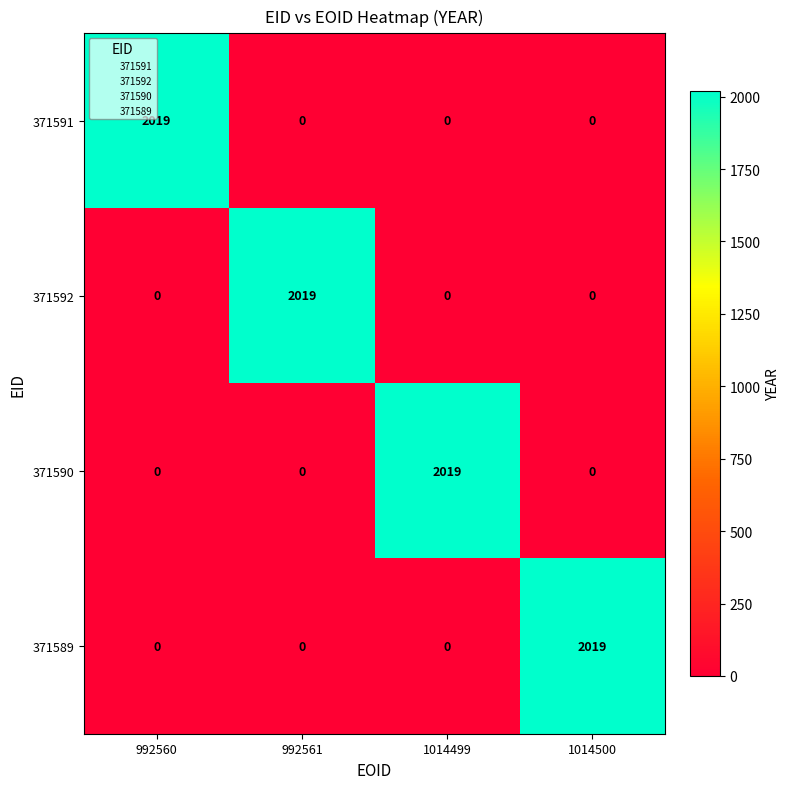

Reading left to right, transcribe all the data shown in this chart.

371591: 992560=2019	992561=0	1014499=0	1014500=0
371592: 992560=0	992561=2019	1014499=0	1014500=0
371590: 992560=0	992561=0	1014499=2019	1014500=0
371589: 992560=0	992561=0	1014499=0	1014500=2019